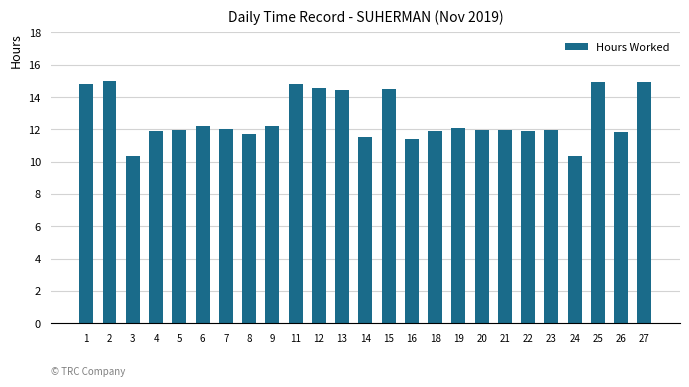

Is it true that the value at 3 is 10.3?

True